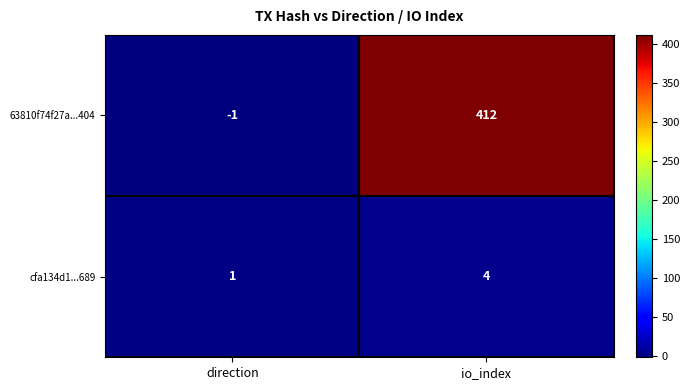

The value of cfa134d1...689 at io_index is 4. True or false?

True